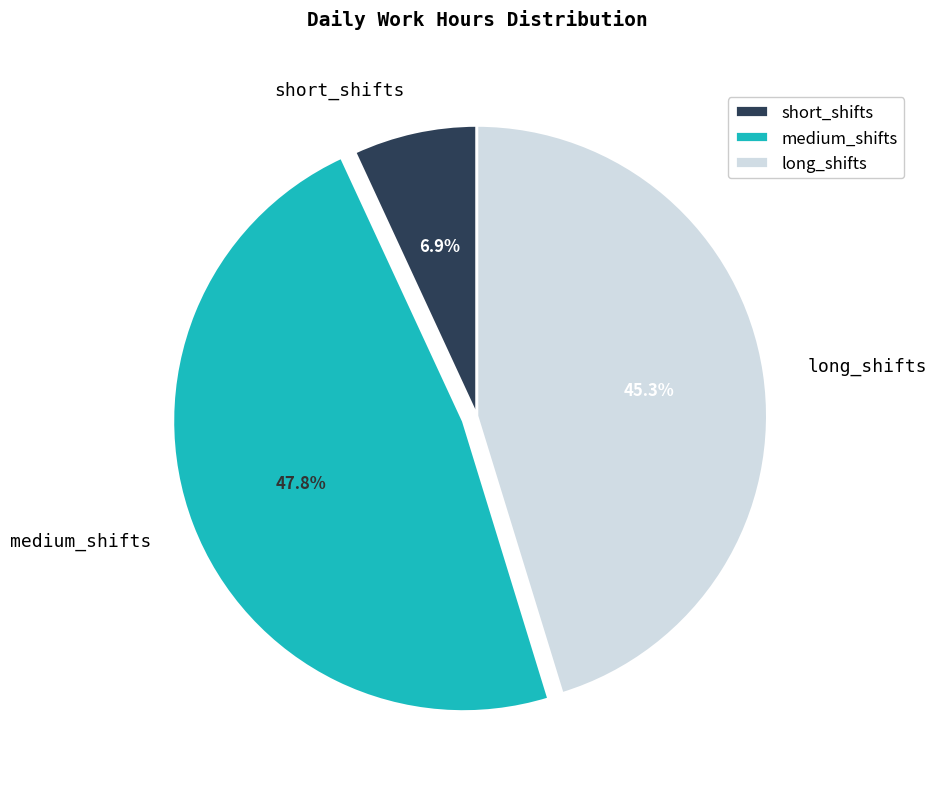

Rank the categories by value from highest to lowest.

medium_shifts, long_shifts, short_shifts